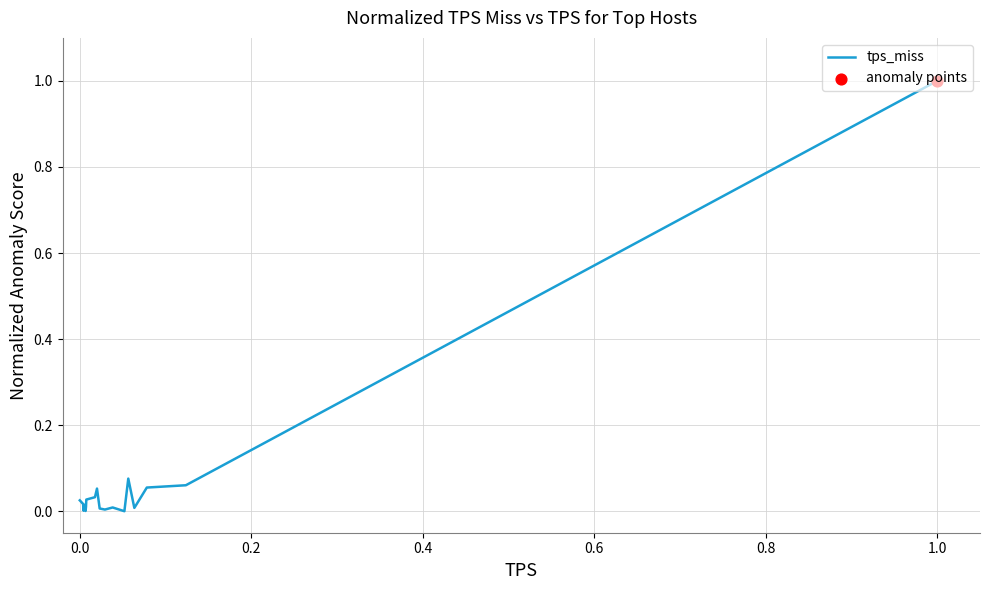

What is the difference between the maximum and minimum values?

1.0